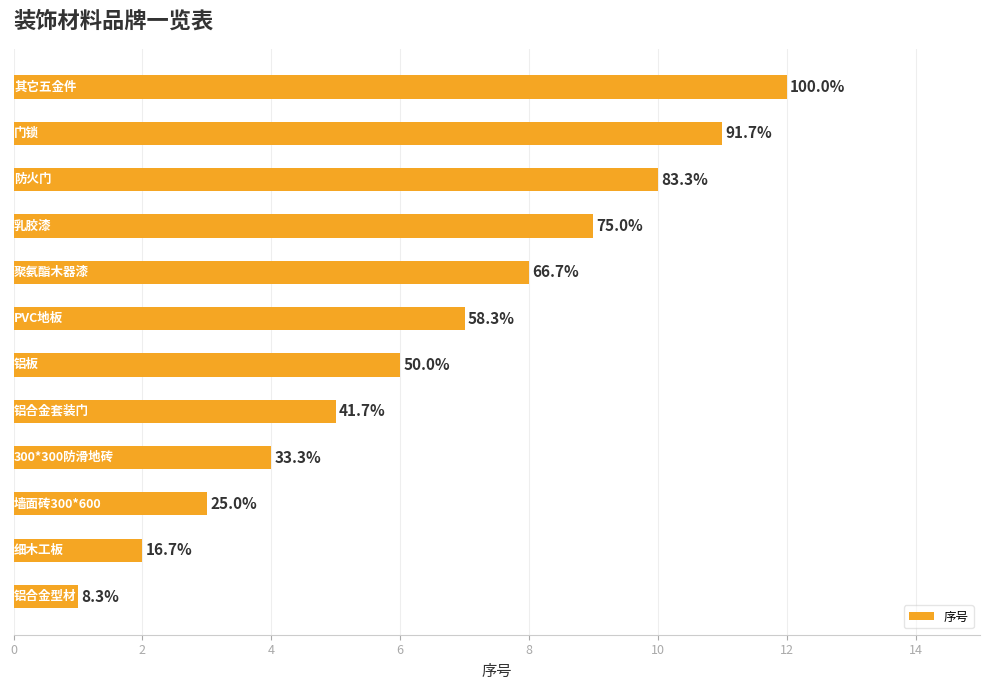

Does the chart contain any negative values?

No